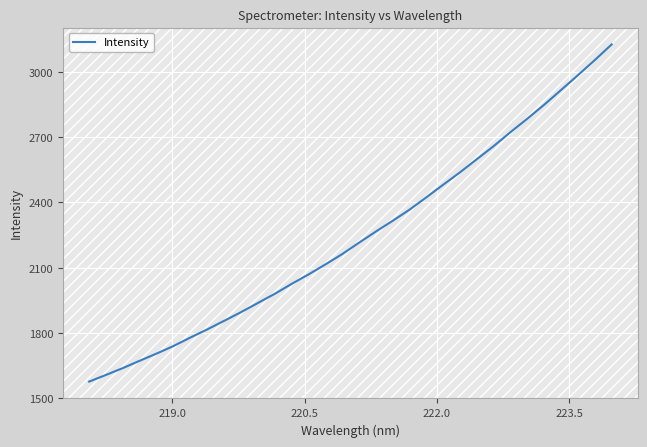

What is the smallest value displayed?

1576.9